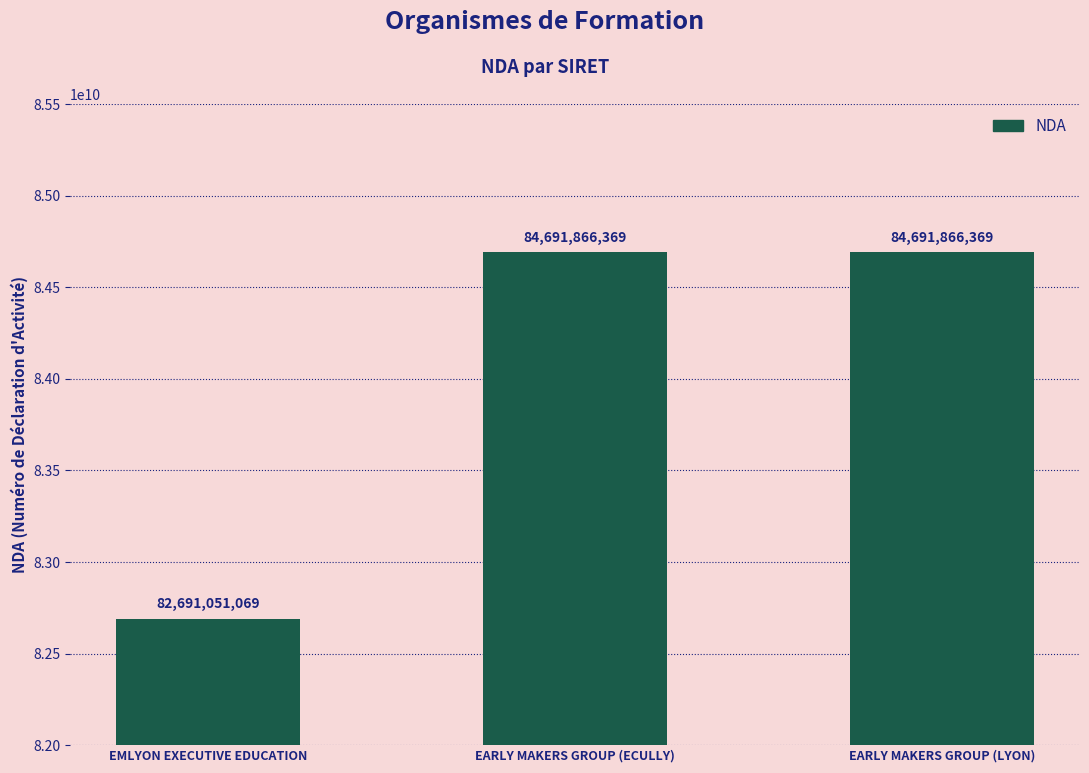

What is the greatest value displayed?

84691866369